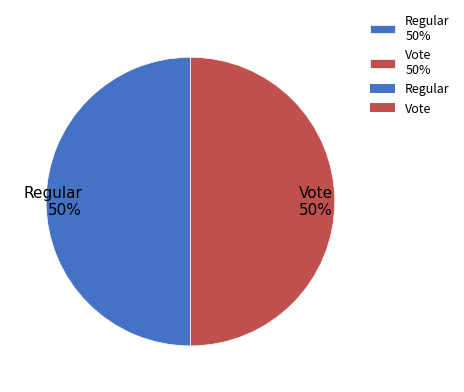

What is the ratio of the value at Regular 50% to the value at Vote 50%?

1.0